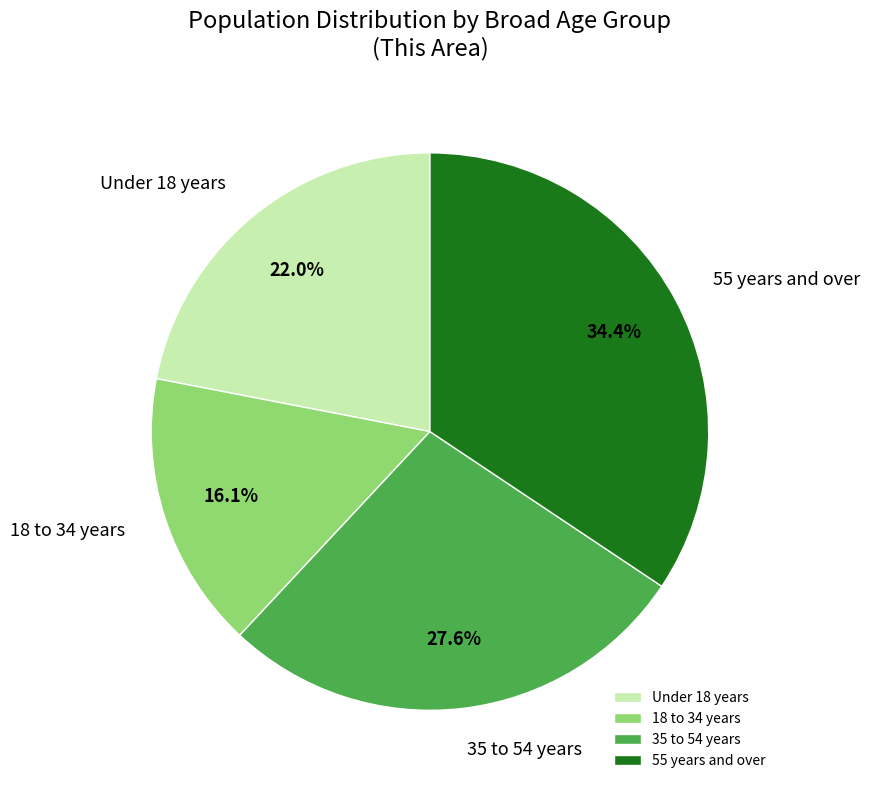

Count the number of slices in the pie.

4